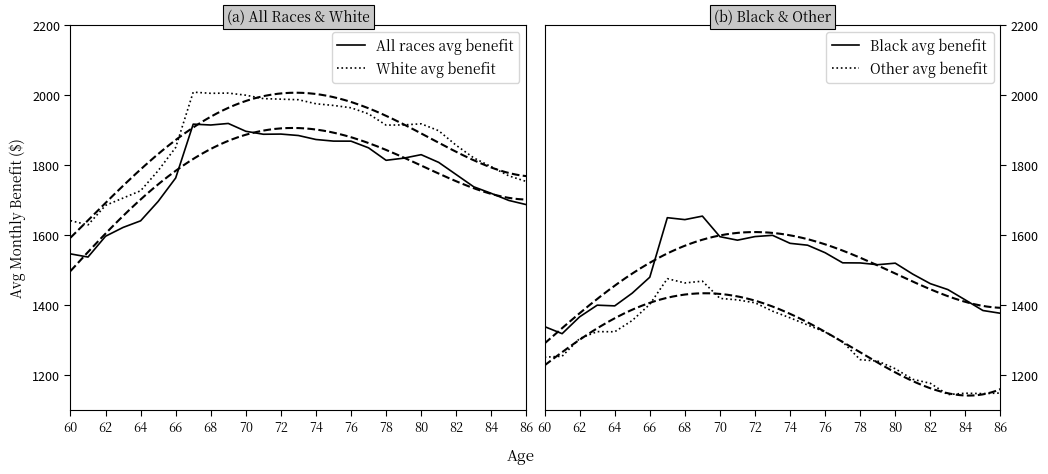

Rank the series at 19 from lowest to highest value.

Other avg benefit, Black avg benefit, All races avg benefit, White avg benefit